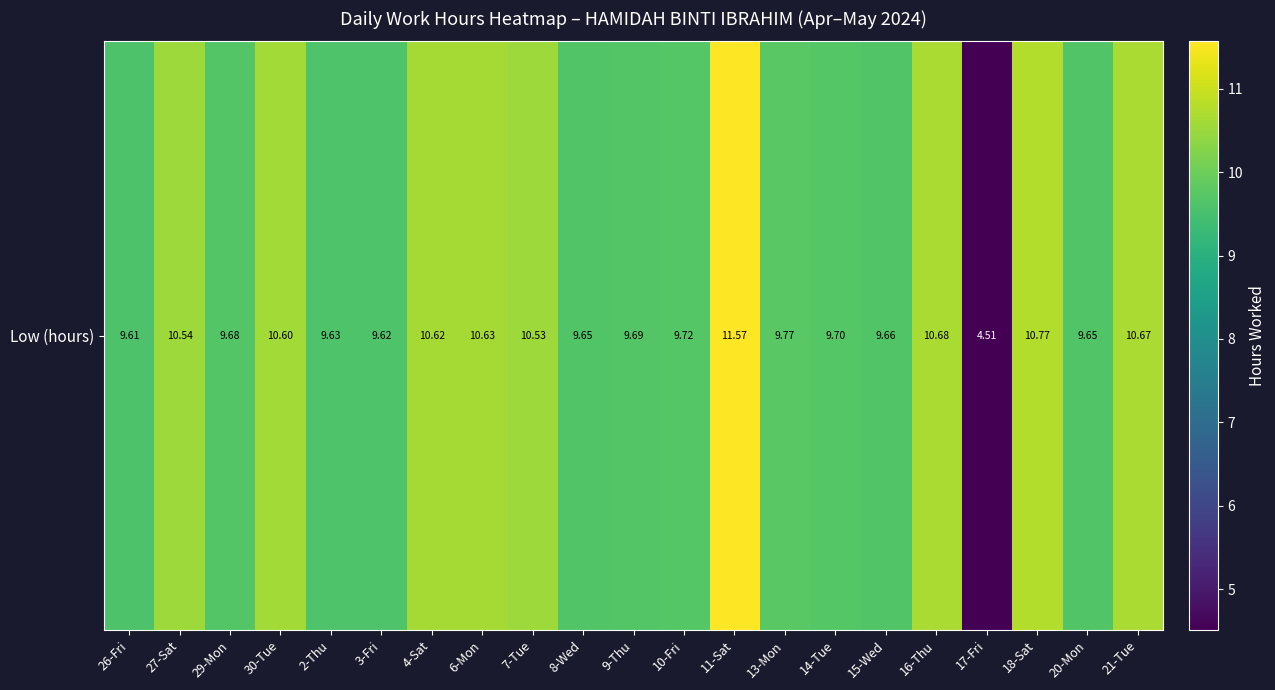

Reading left to right, what are all the values shown in this chart?

9.6	10.5	9.7	10.6	9.6	9.6	10.6	10.6	10.5	9.7	9.7	9.7	11.6	9.8	9.7	9.7	10.7	4.5	10.8	9.7	10.7